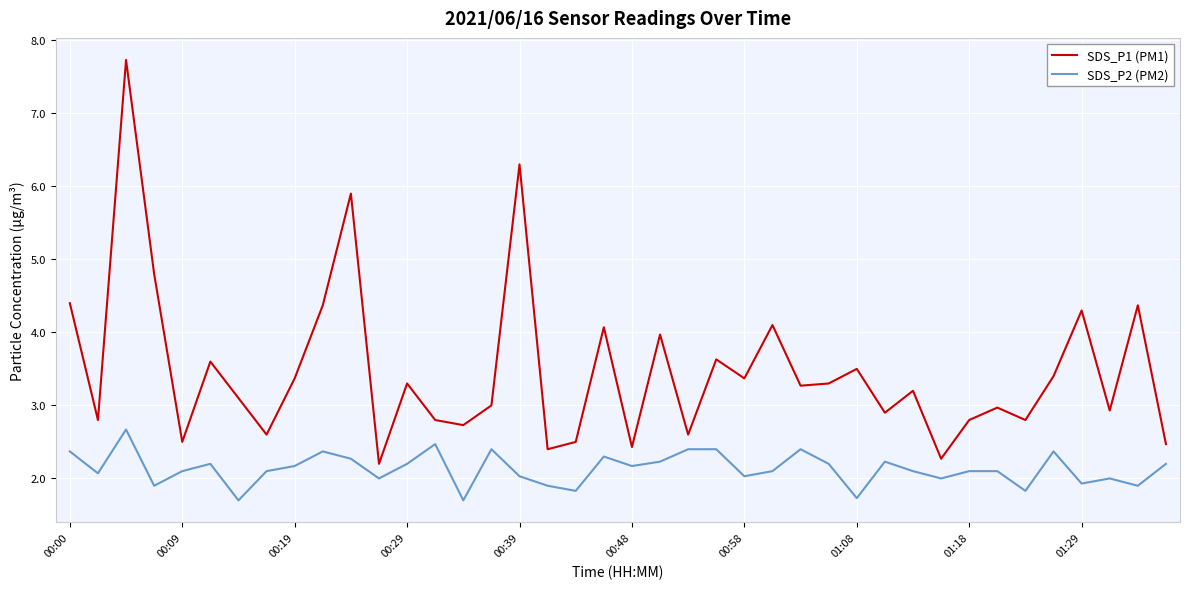

Which series has the largest range (max minus min)?

SDS_P1 (PM1)